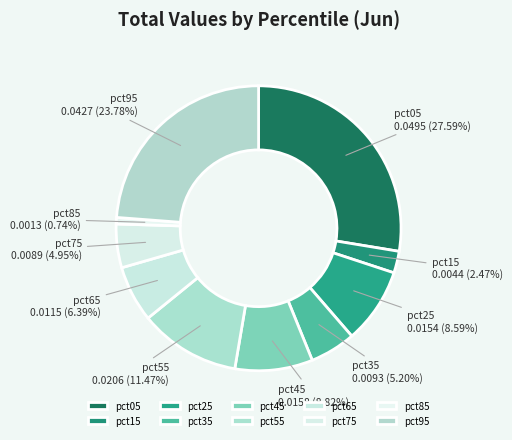

Count the number of slices in the pie.

10